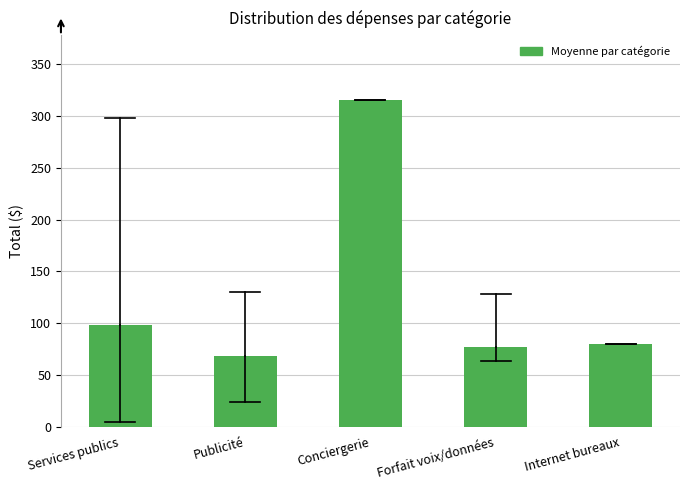

Reading left to right, extract all data points from this chart.

Services publics=98.6	Publicité=68.5	Conciergerie=315.0	Forfait voix/données=76.5	Internet bureaux=80.0